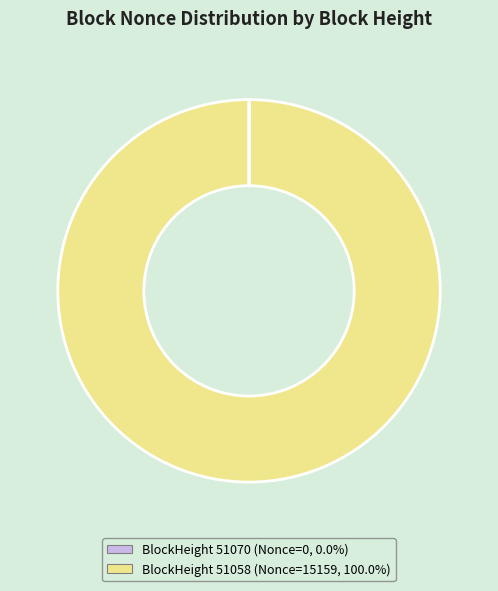

Is there a majority slice in this chart?

Yes